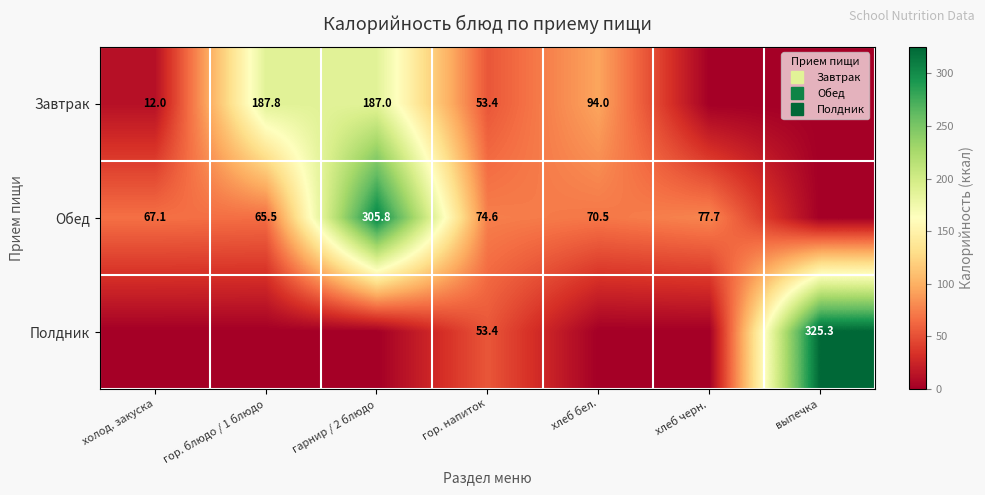

What is the approximate value of Завтрак at холод. закуска?

12.0